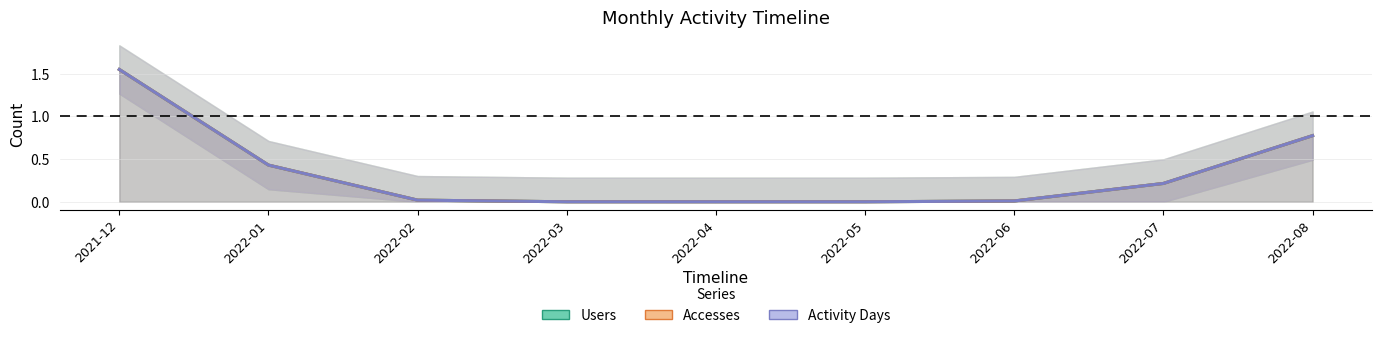

What are all the series names shown in the legend?

Users, Accesses, Activity Days